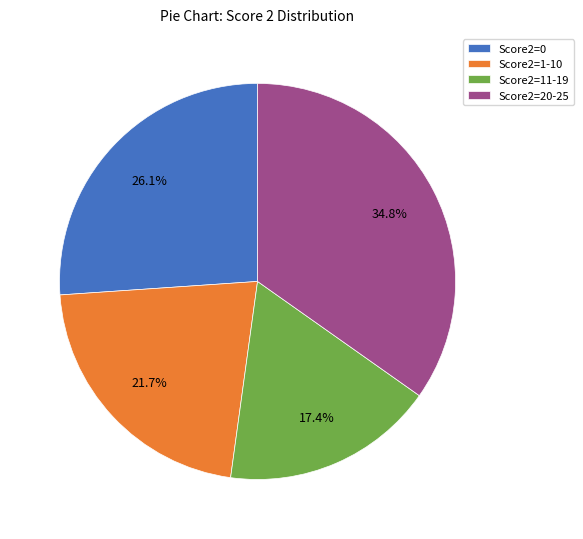

What is the largest slice in the pie chart?

Score2=20-25